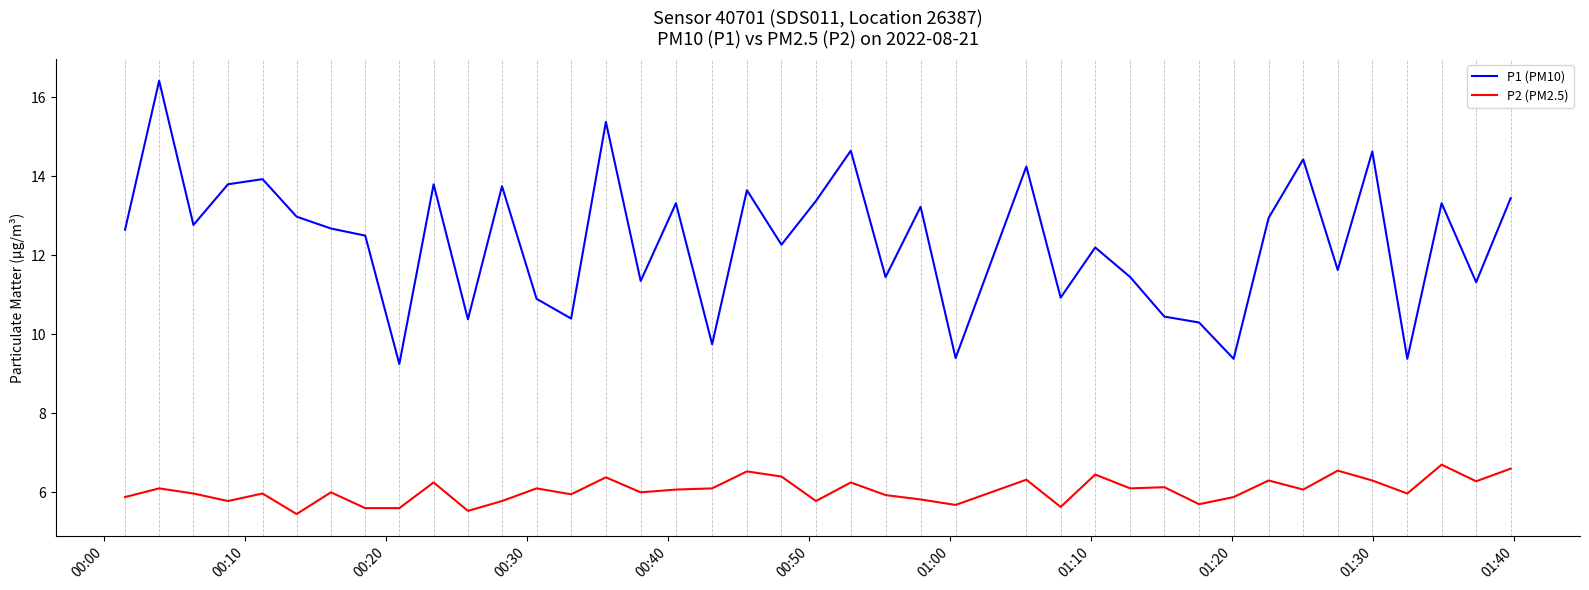

Which series has the largest total across all categories?

P1 (PM10)